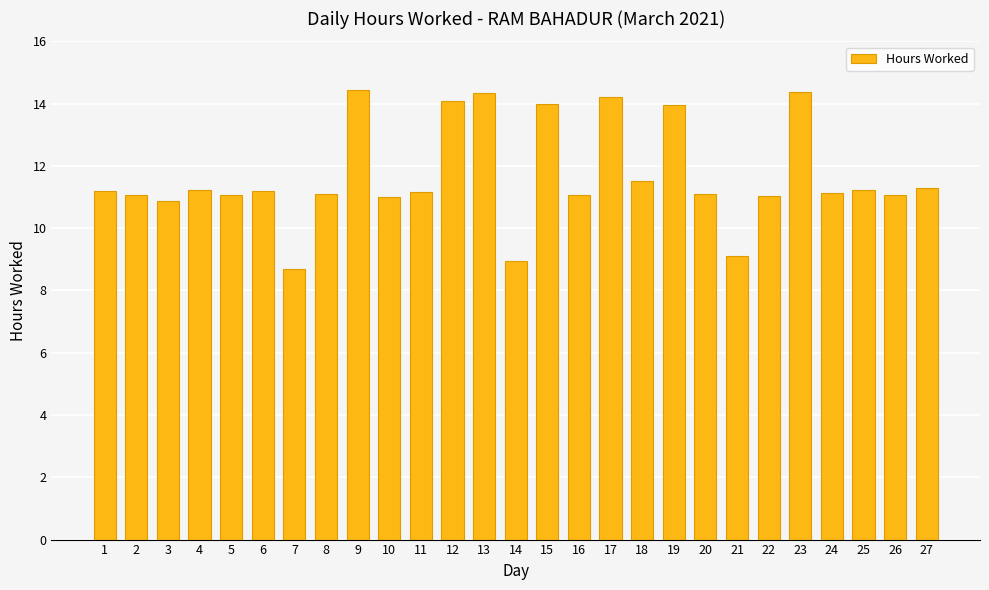

Which category has the lowest value across all series?

7